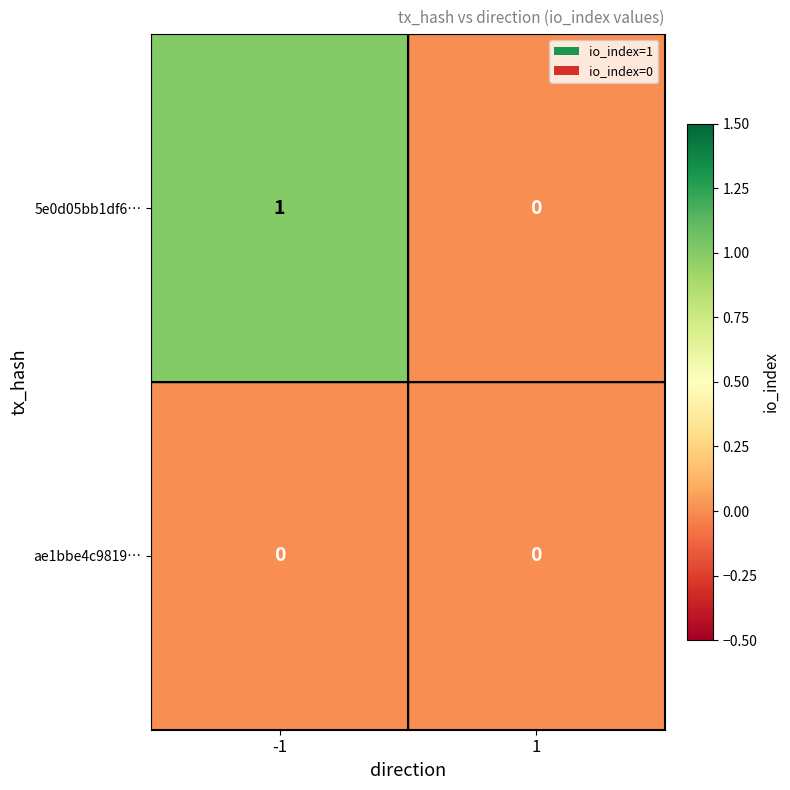

At which category does the chart reach its peak across all series?

-1